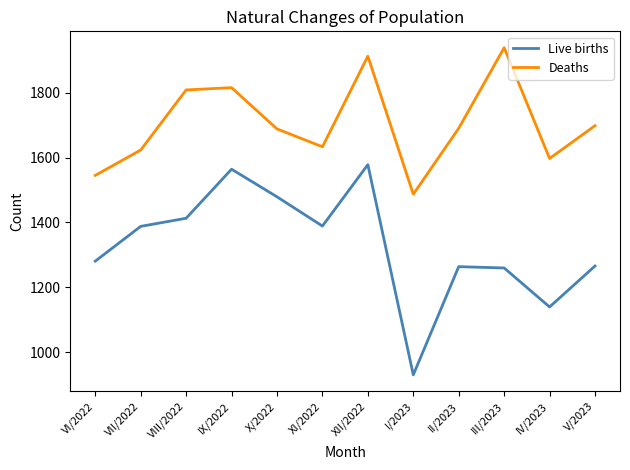

True or false: Live births and Deaths cross at least once.

False